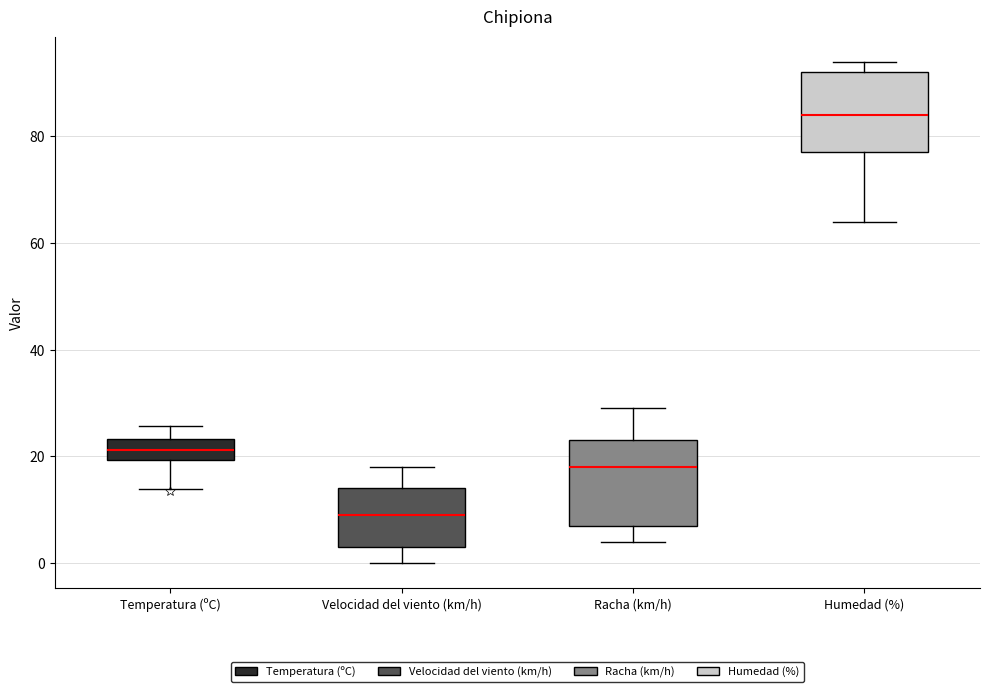

Reading left to right, transcribe this box plot: for each box, give where its median line is, the range the box spans, and where its two whiskers end, as read against the y-axis. The values are not printed on the chart, so give them approximately, as read against the axis.

Temperatura (ºC): median 22, box 20 to 24, whiskers 14 to 26
Velocidad del viento (km/h): median 10, box 4 to 14, whiskers 0 to 18
Racha (km/h): median 18, box 8 to 24, whiskers 4 to 30
Humedad (%): median 84, box 78 to 92, whiskers 64 to 94